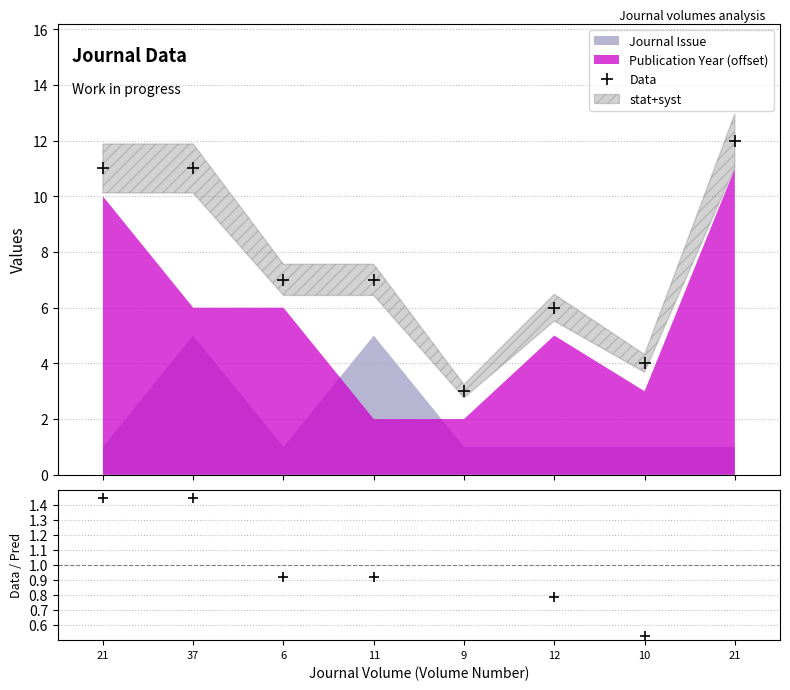

What is the sum of the Data values at 9 and 10?

7.0